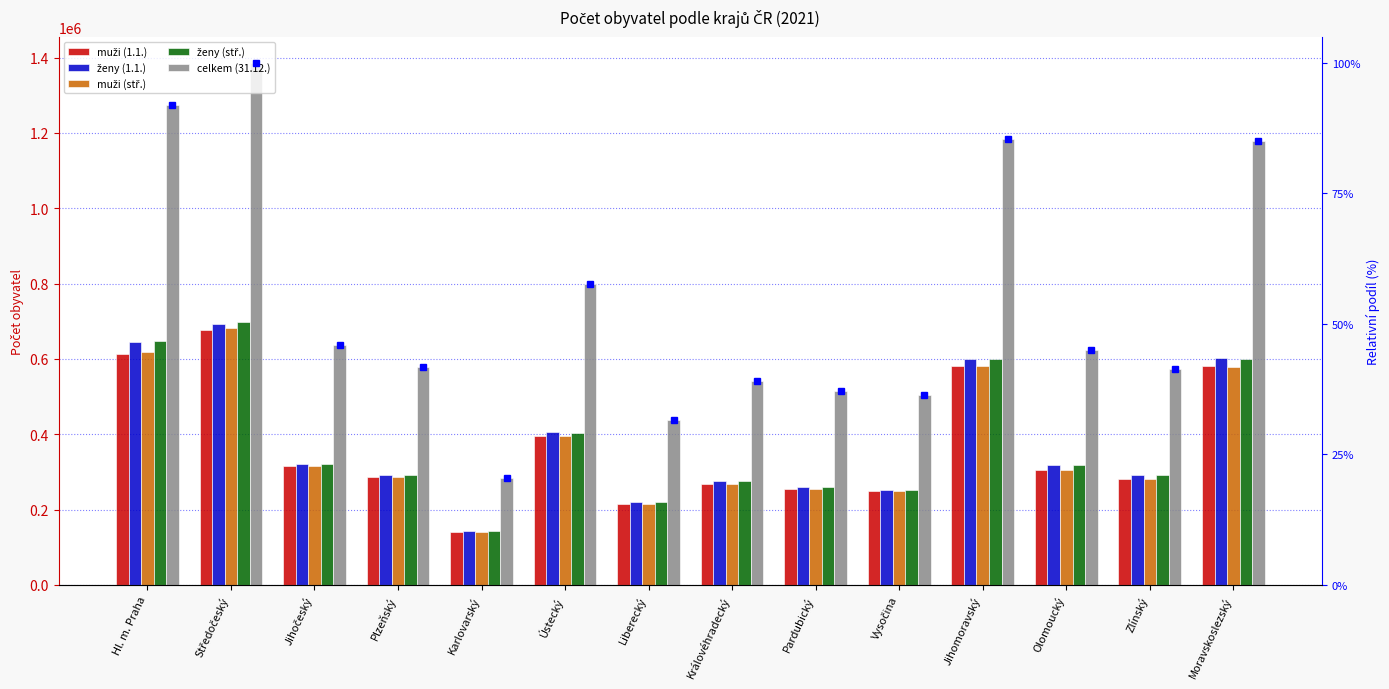

The value of ženy (stř.) at Jihomoravský is 338331. True or false?

False